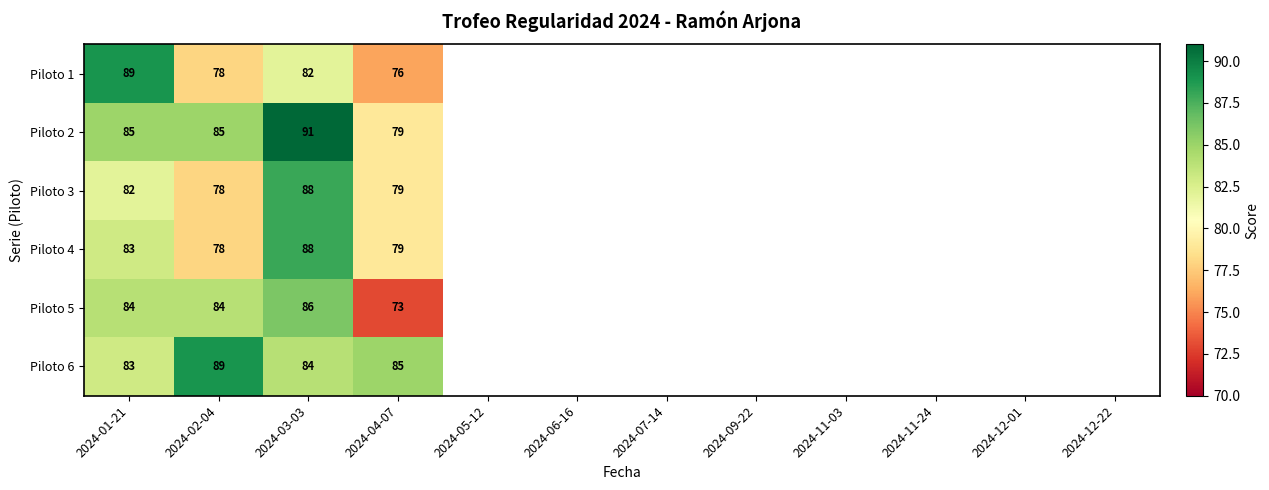

Is it true that Piloto 1 equals 136 at 2024-03-03?

False